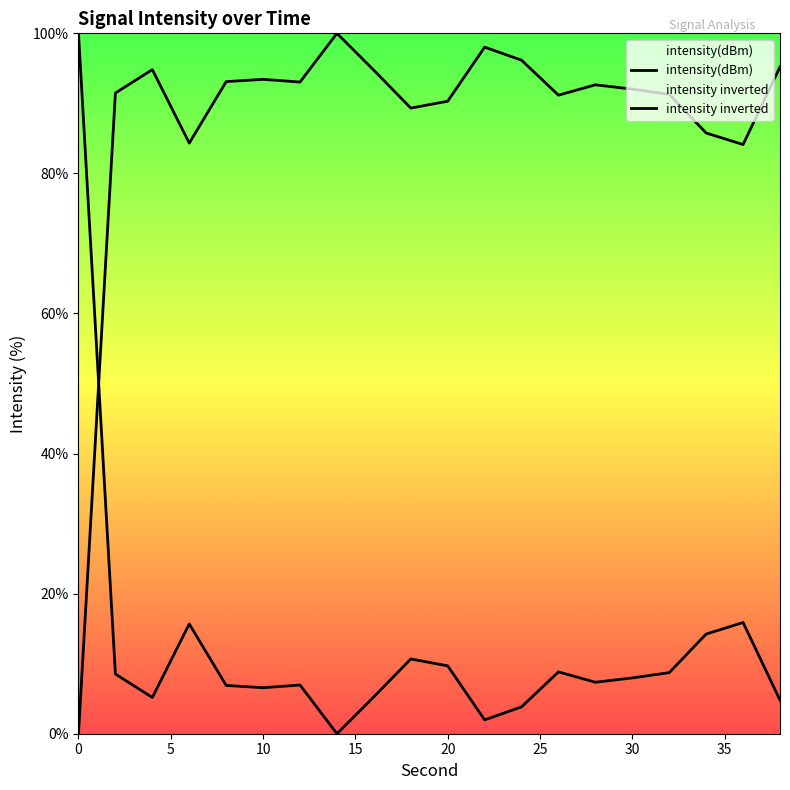

Rank the series by their average value, from lowest to highest.

intensity inverted, intensity(dBm)